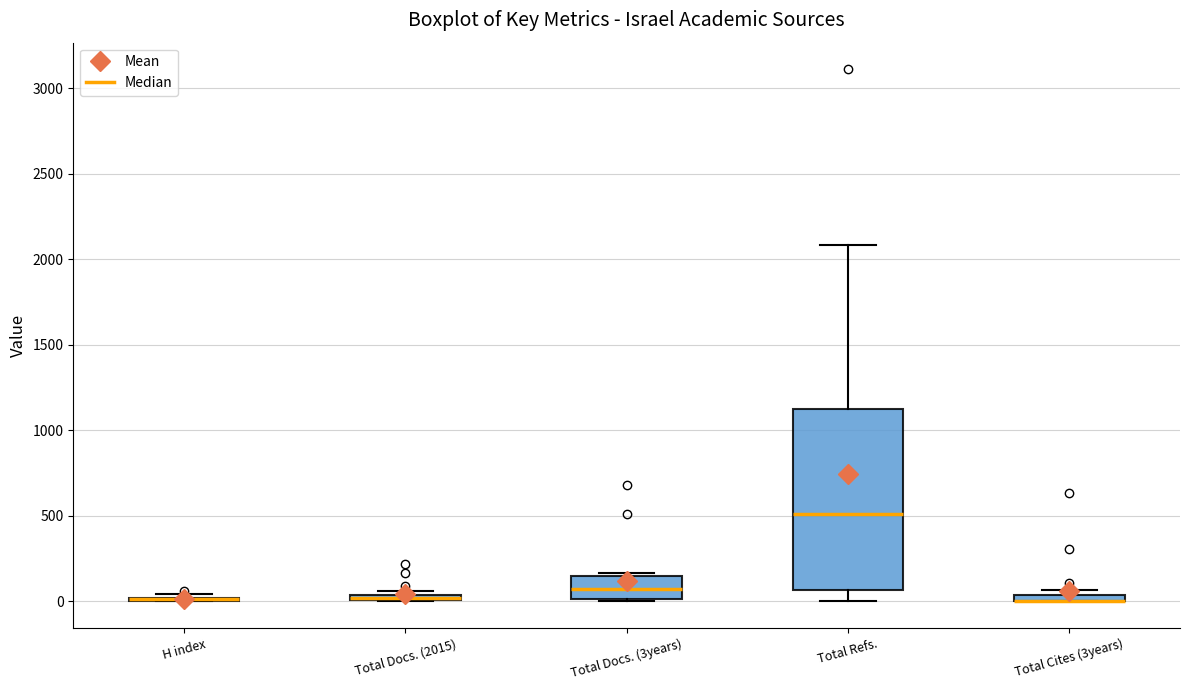

Where is the upper edge of the box for Total Docs. (2015) on the y-axis? The values are not printed on the chart, so give them approximately, as read against the axis.

50